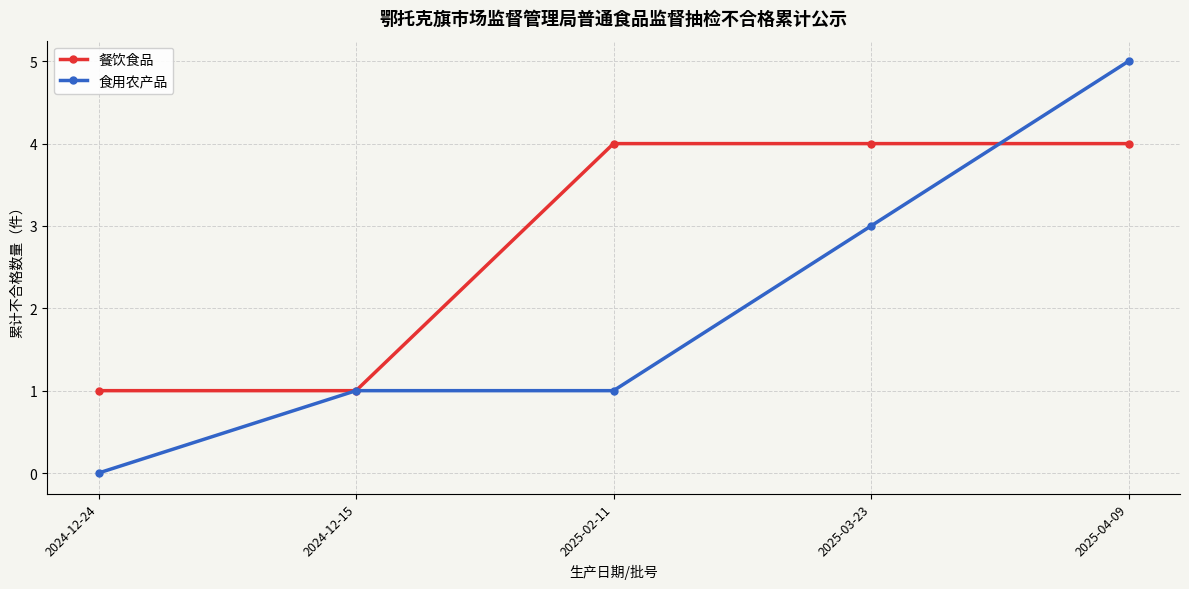

What is the label of the 4th point from the right?

2024-12-15